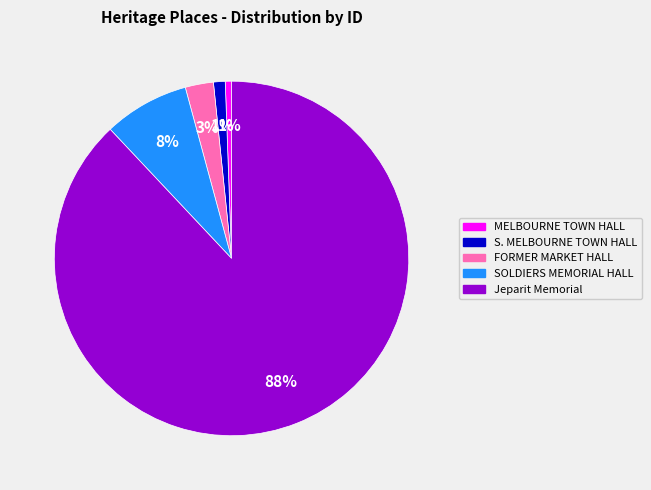

Is it true that MELBOURNE TOWN HALL is 1% of the pie?

True